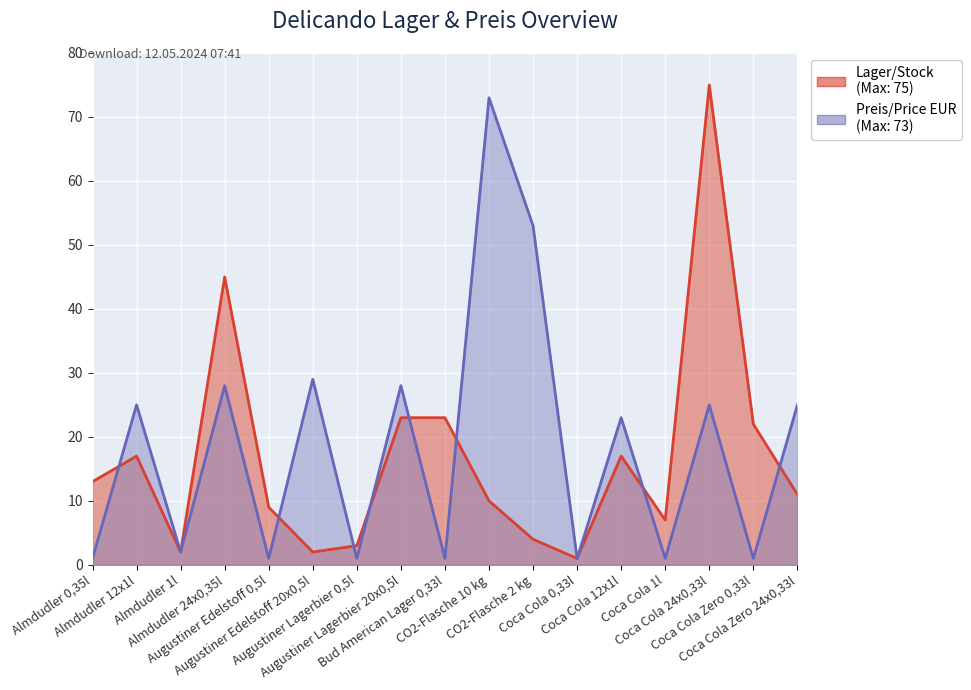

What is the greatest value displayed?

75